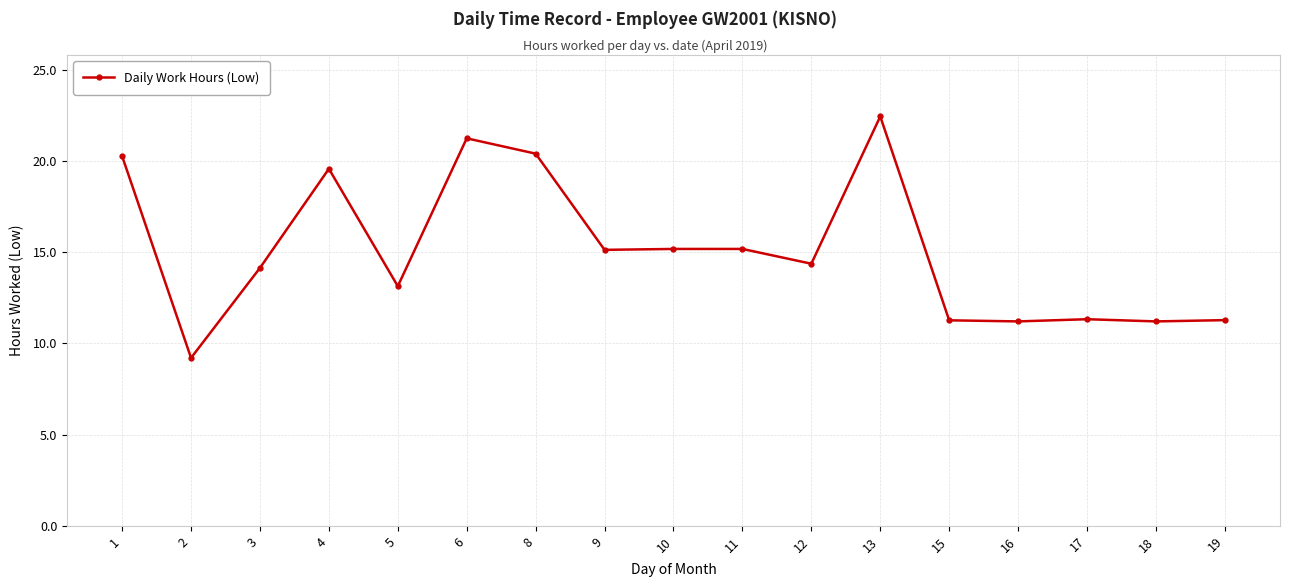

What is the greatest value displayed?

22.4